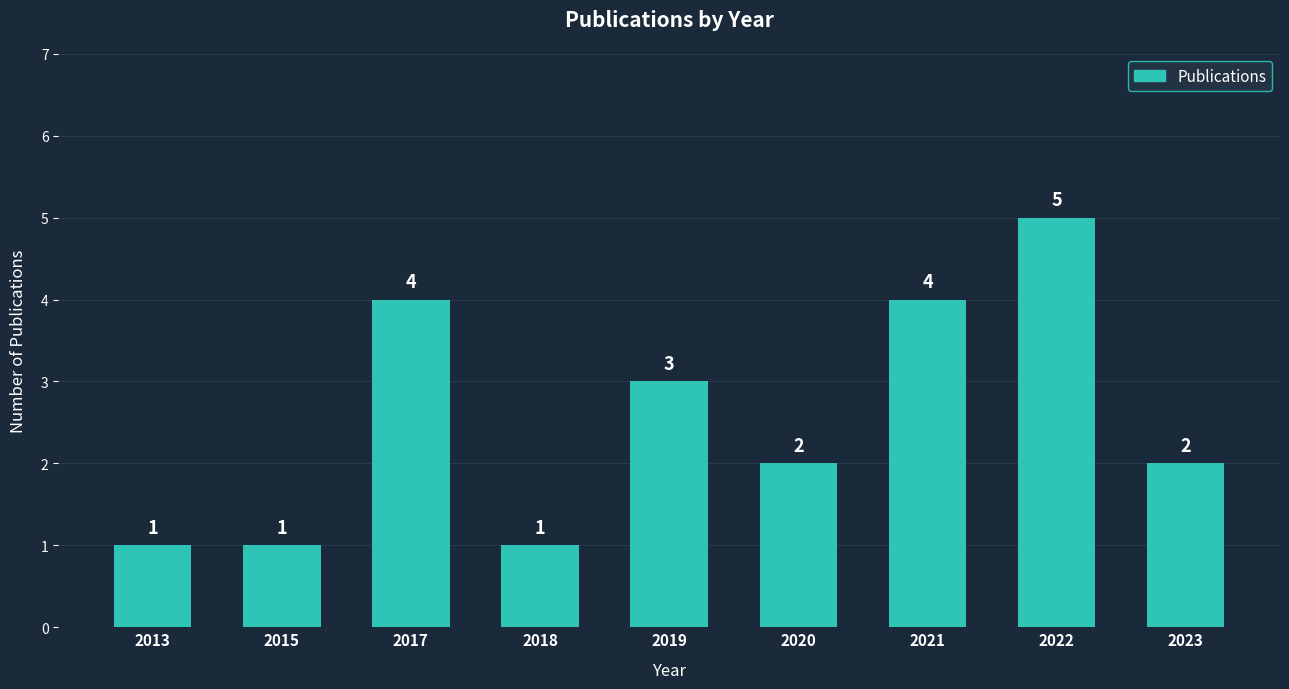

What is the value of the 3rd bar from the left?

4